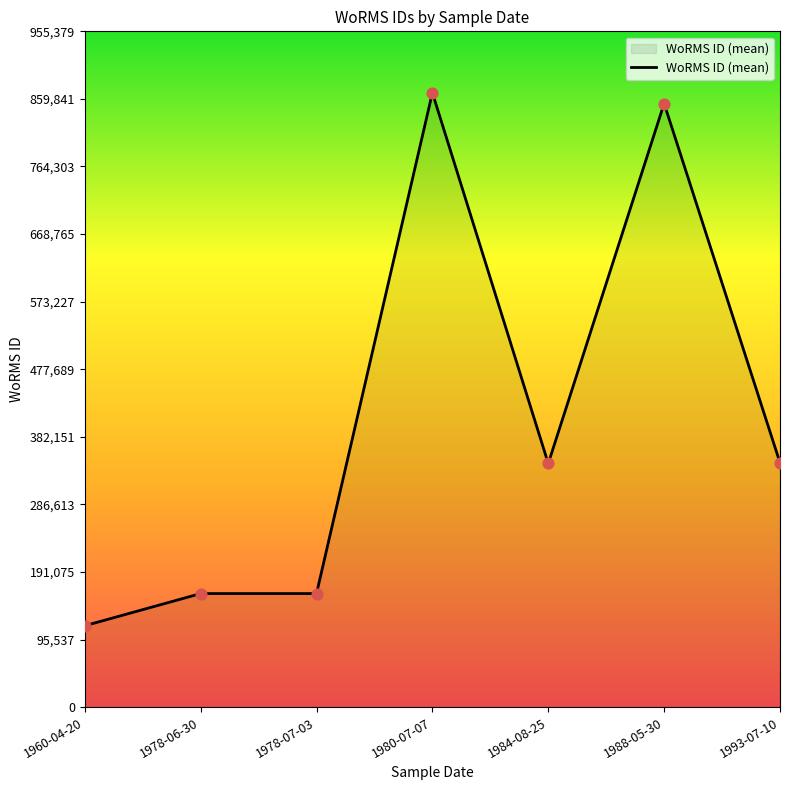

What is the ratio of the value at 1993-07-10 to the value at 1978-07-03?

2.2